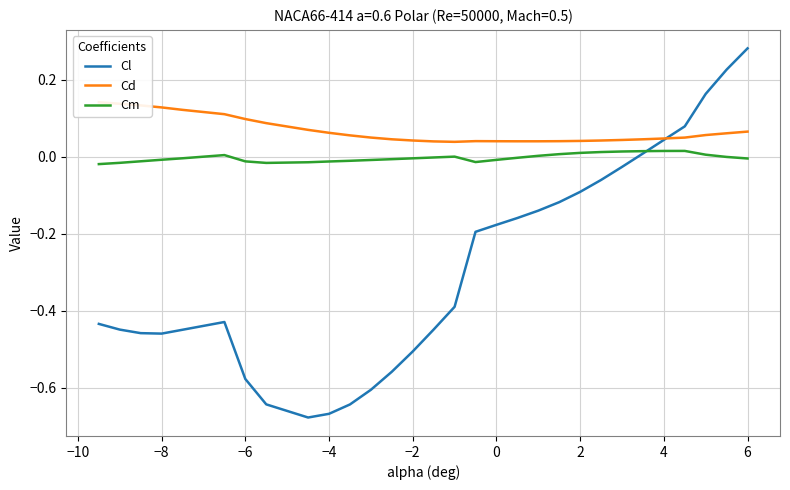

What is the smallest value displayed?

-0.7